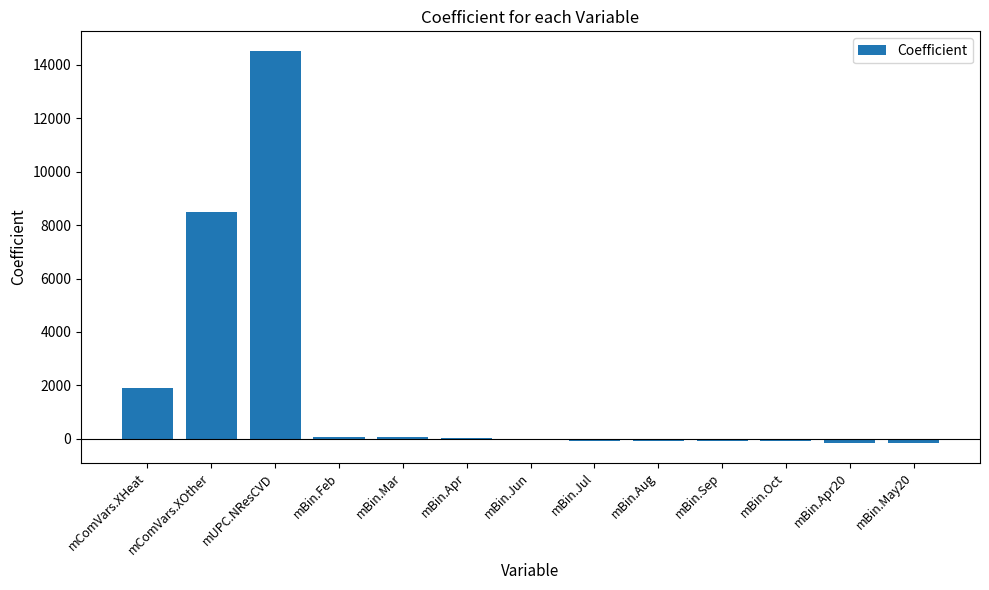

What is the sum of all values?

24433.8